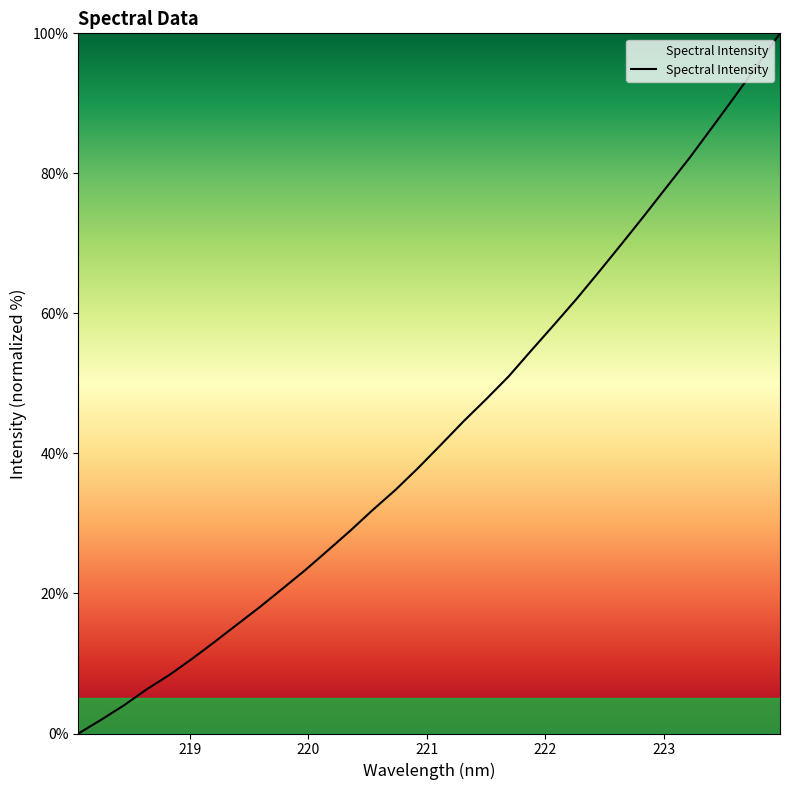

What is the greatest value displayed?

100.0